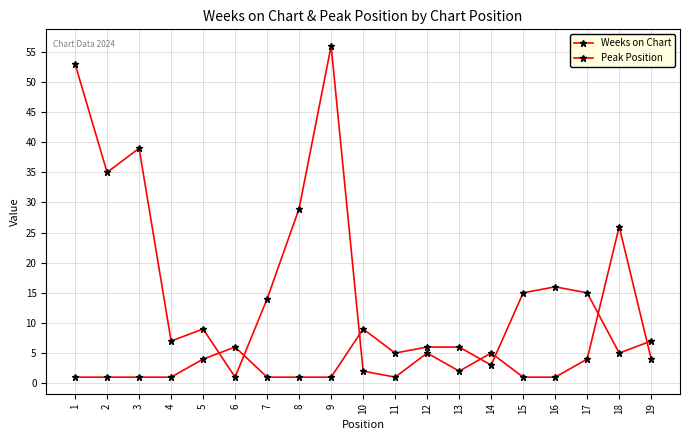

Does the chart have visible grid lines?

Yes